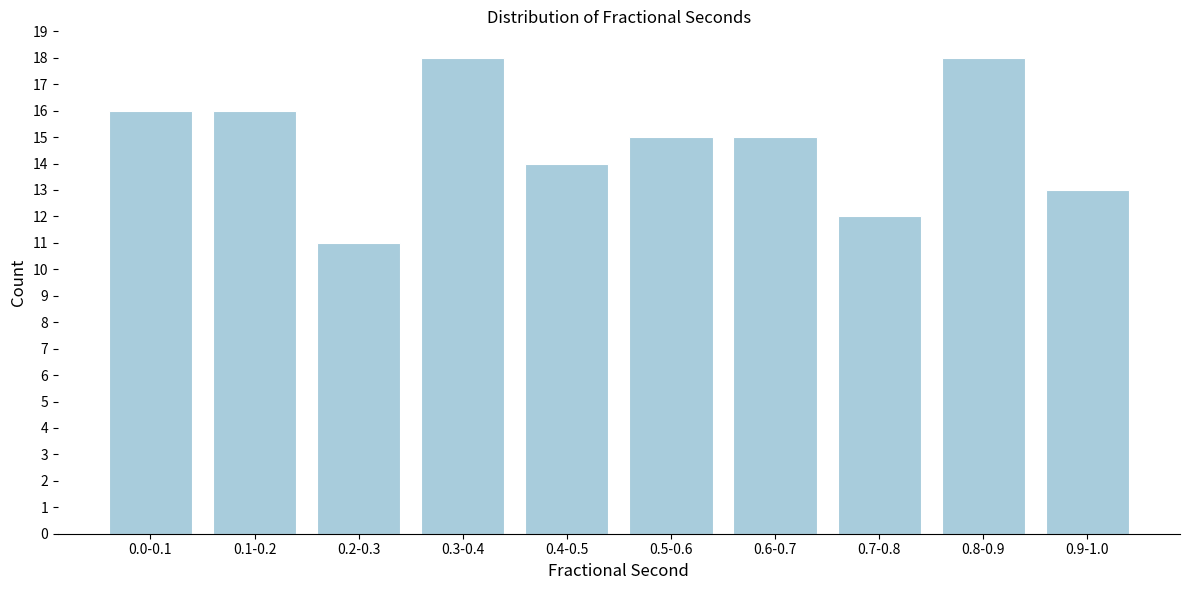

Reading left to right, transcribe all the data shown in this chart.

16	16	11	18	14	15	15	12	18	13